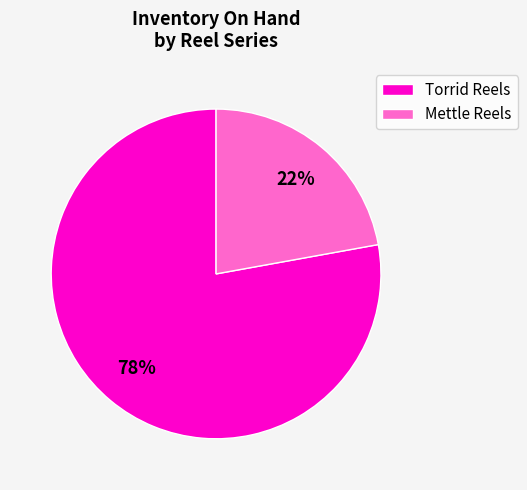

To the nearest percent, what is the difference between the largest and smallest slice percentages?

56%